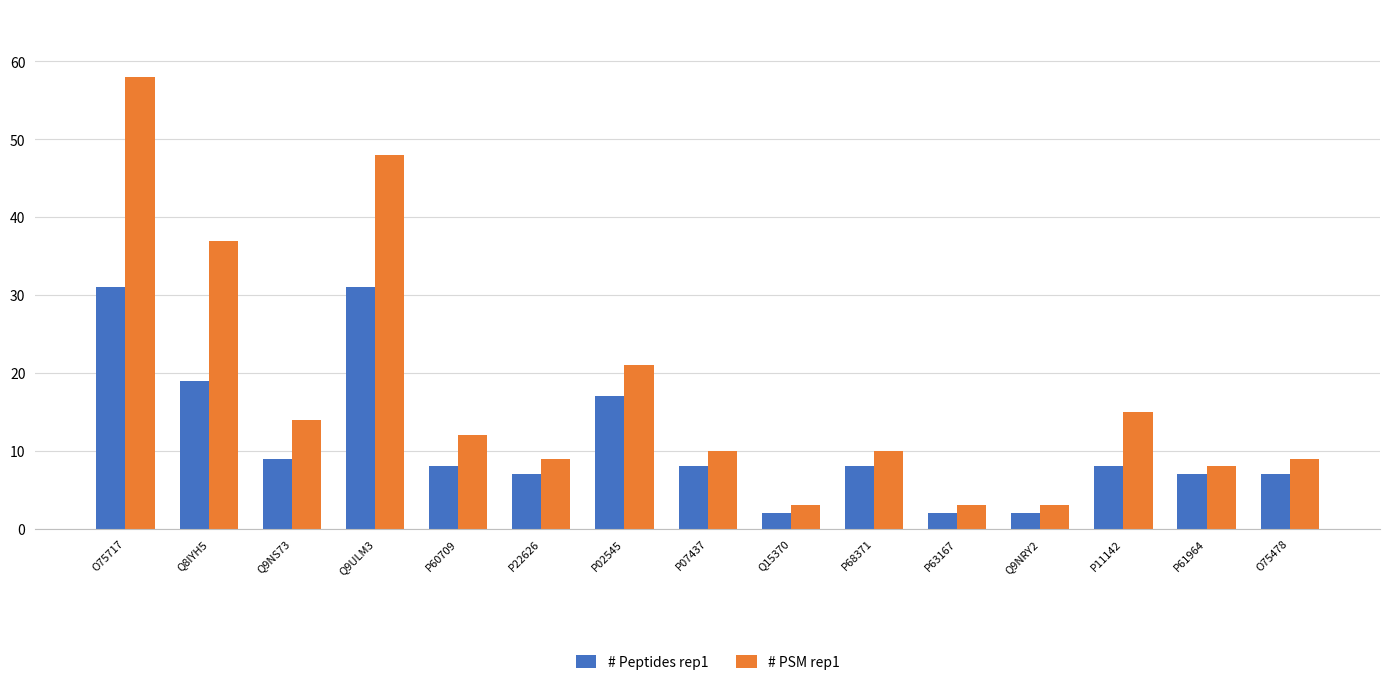

Where is # PSM rep1 nearest to the value 30?

Q8IYH5